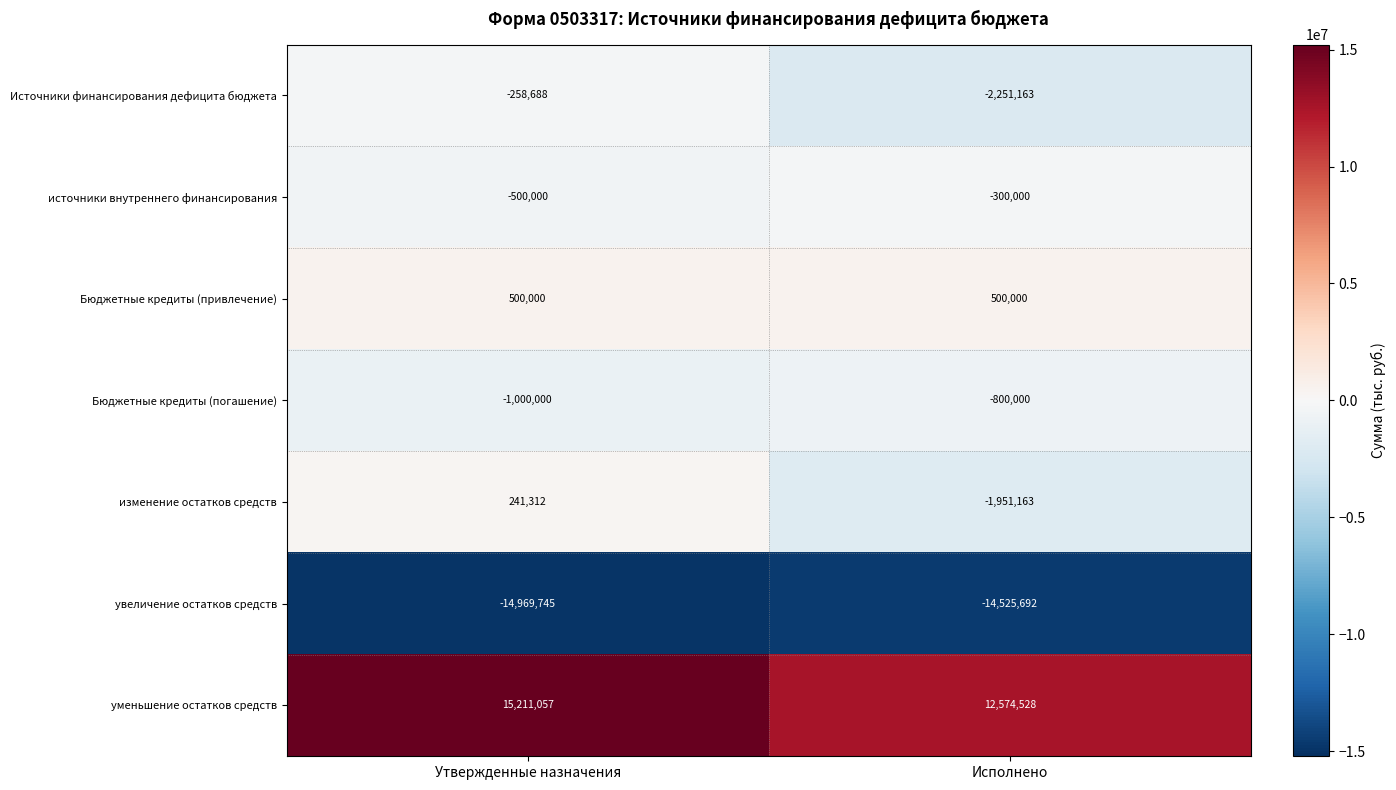

Rank the series by their maximum value, from highest to lowest.

уменьшение остатков средств, Бюджетные кредиты (привлечение), изменение остатков средств, Источники финансирования дефицита бюджета, источники внутреннего финансирования, Бюджетные кредиты (погашение), увеличение остатков средств